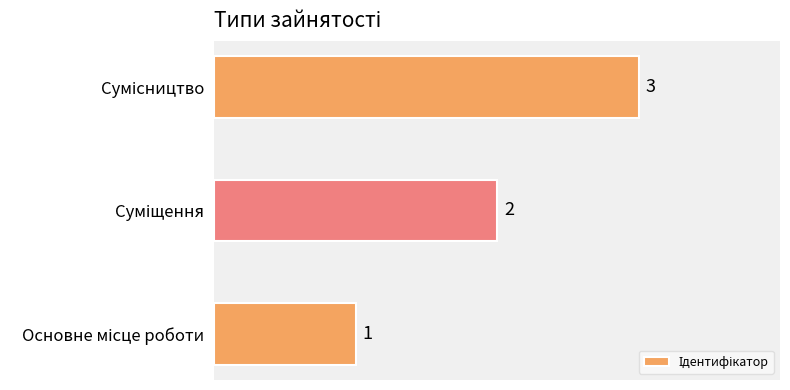

Count the values in the range 1 to 3.

3